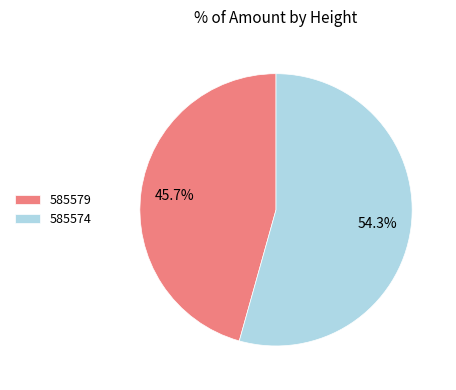

What percentage is the 585579 slice, to the nearest percent?

46%